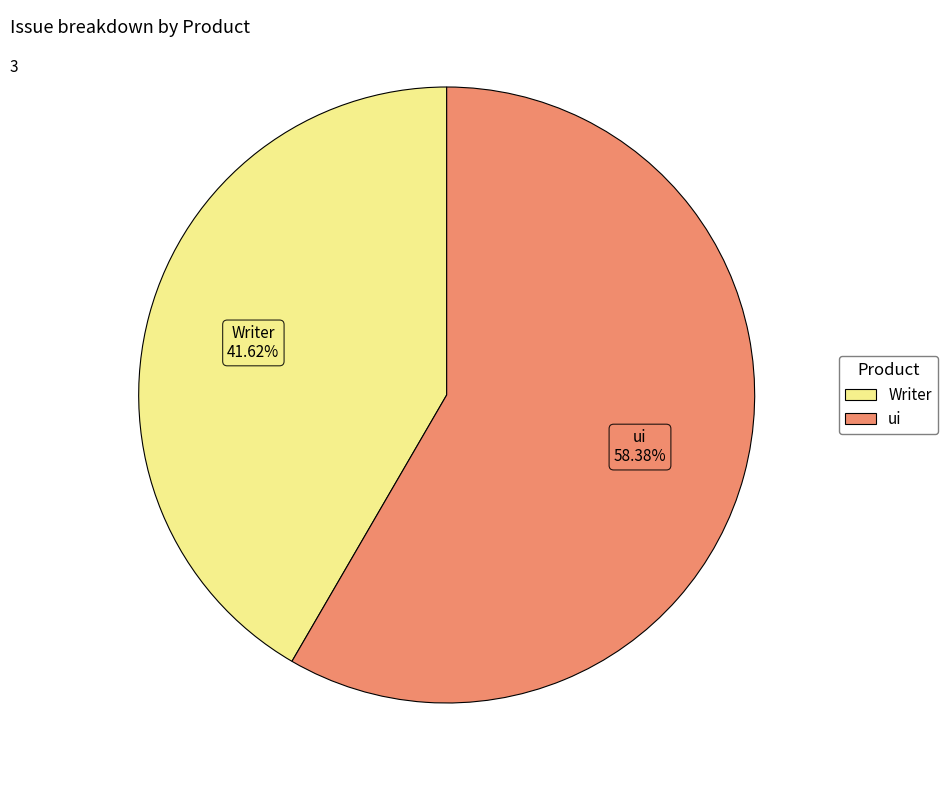

Is there any slice that represents more than half of the pie?

Yes